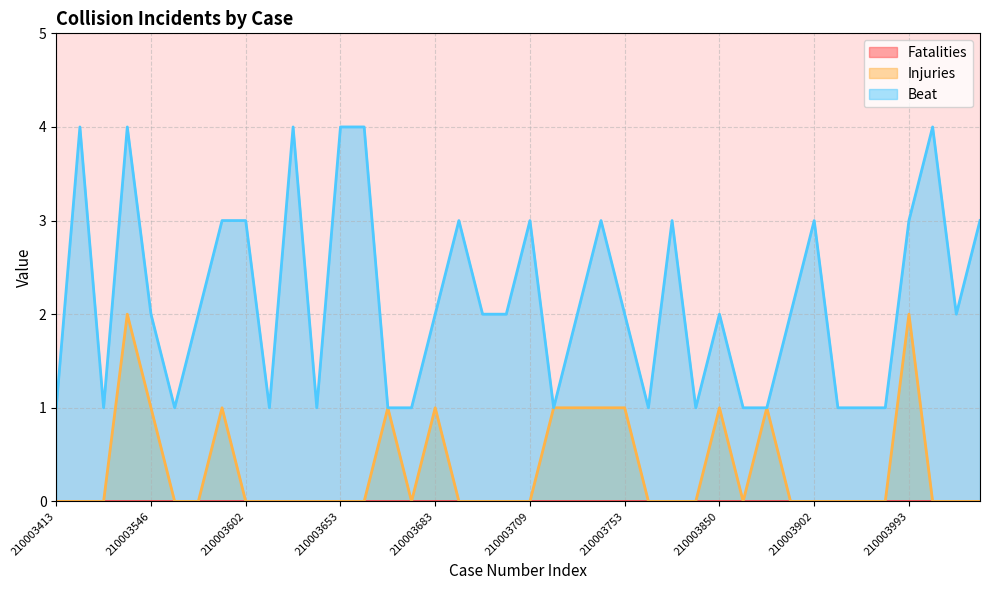

At which category is the sum across all series the highest?

210003522